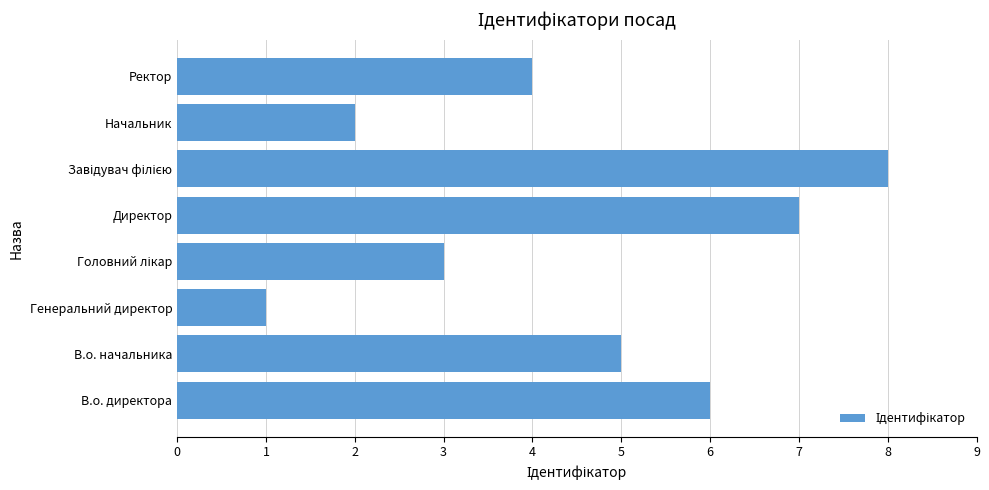

The value at В.о. директора is 9. True or false?

False